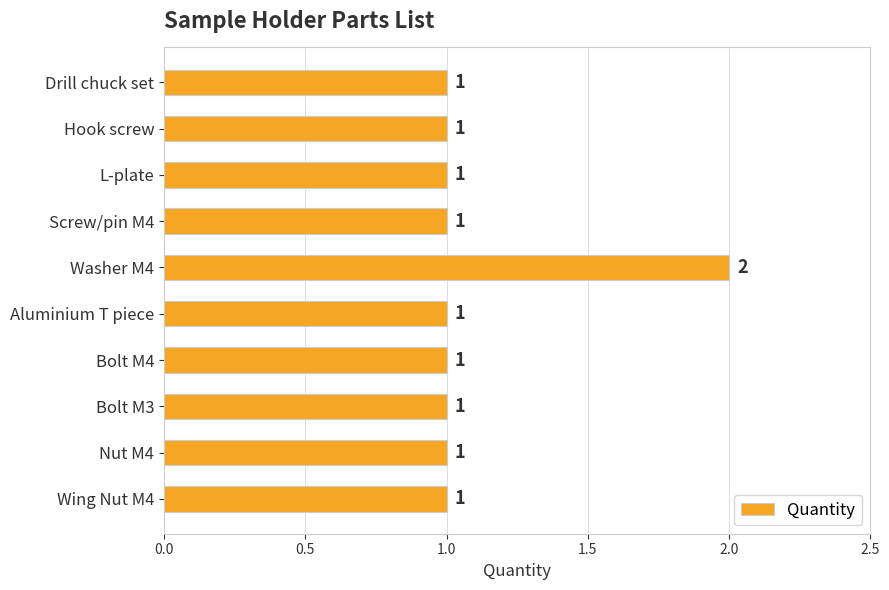

Reading top to bottom, extract all data points from this chart.

Drill chuck set=1	Hook screw=1	L-plate=1	Screw/pin M4=1	Washer M4=2	Aluminium T piece=1	Bolt M4=1	Bolt M3=1	Nut M4=1	Wing Nut M4=1